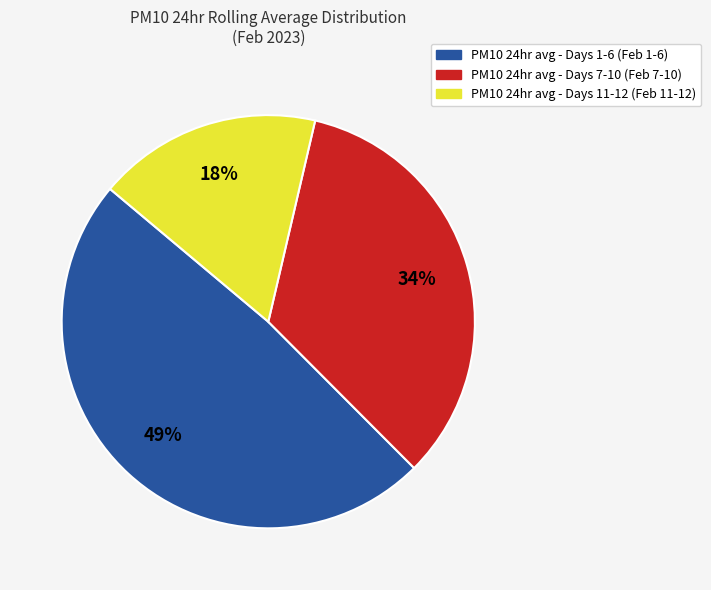

How many slices are in this pie chart?

3